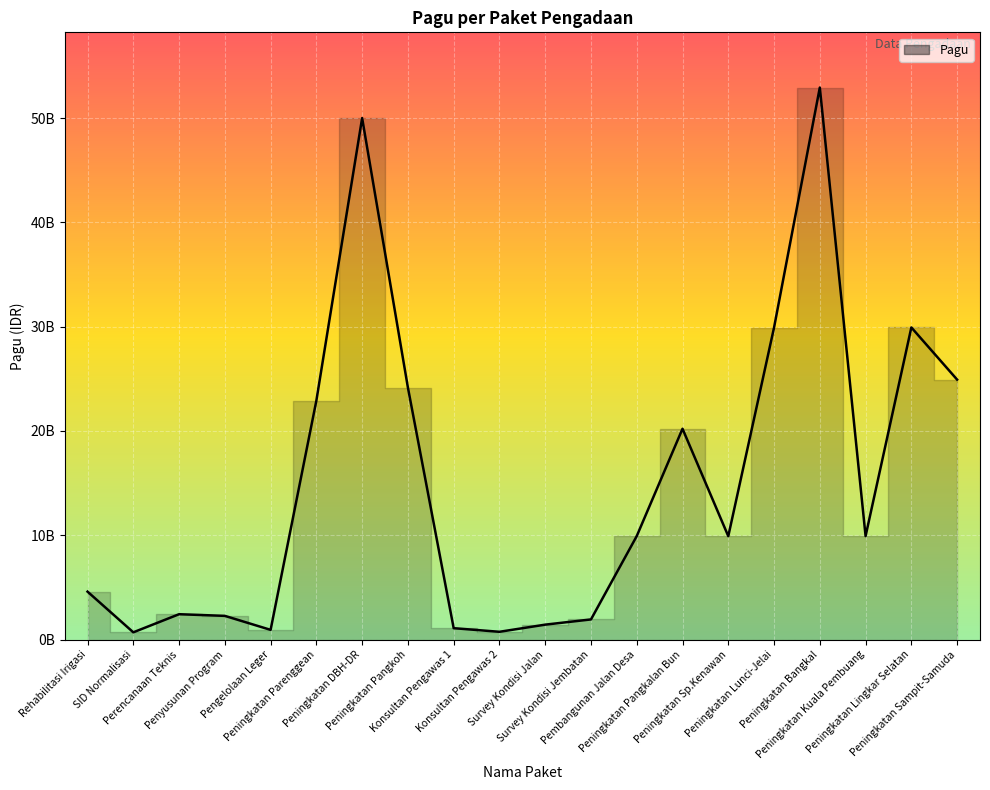

Rank the categories by value from highest to lowest.

Peningkatan Bangkal, Peningkatan DBH-DR, Peningkatan Lingkar Selatan, Peningkatan Lunci-Jelai, Peningkatan Sampit-Samuda, Peningkatan Pangkoh, Peningkatan Parenggean, Peningkatan Pangkalan Bun, Pembangunan Jalan Desa, Peningkatan Kuala Pembuang, Peningkatan Sp.Kenawan, Rehabilitasi Irigasi, Perencanaan Teknis, Penyusunan Program, Survey Kondisi Jembatan, Survey Kondisi Jalan, Konsultan Pengawas 1, Pengelolaan Leger, Konsultan Pengawas 2, SID Normalisasi